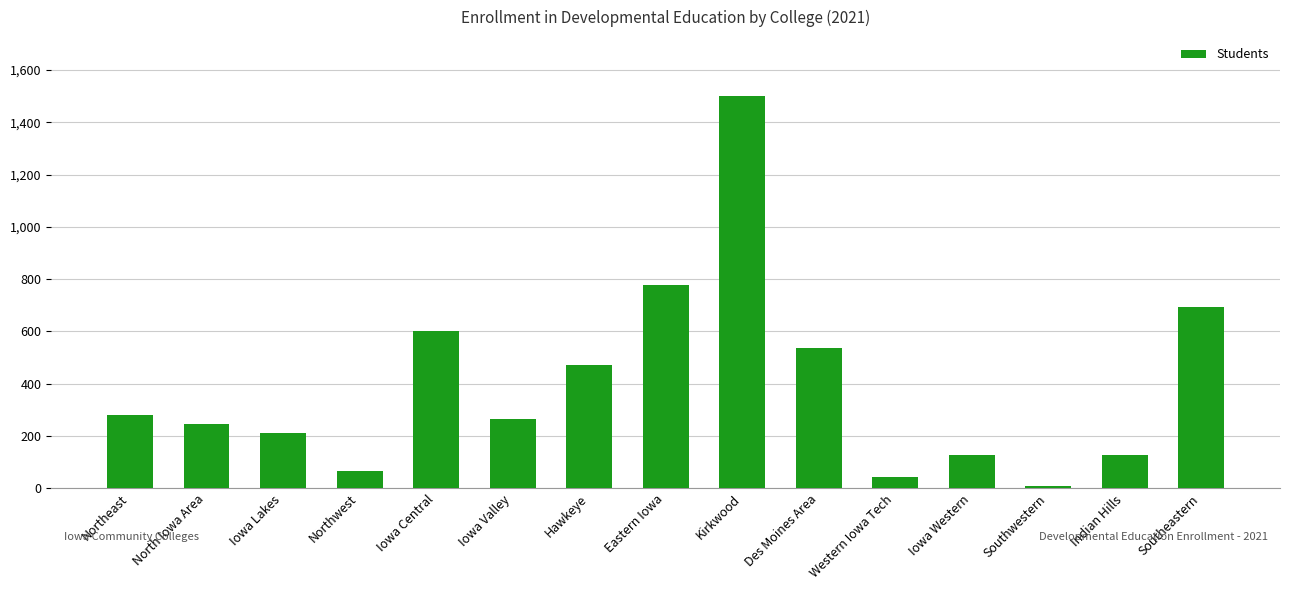

Which has a higher value, Northeast or Iowa Central?

Iowa Central